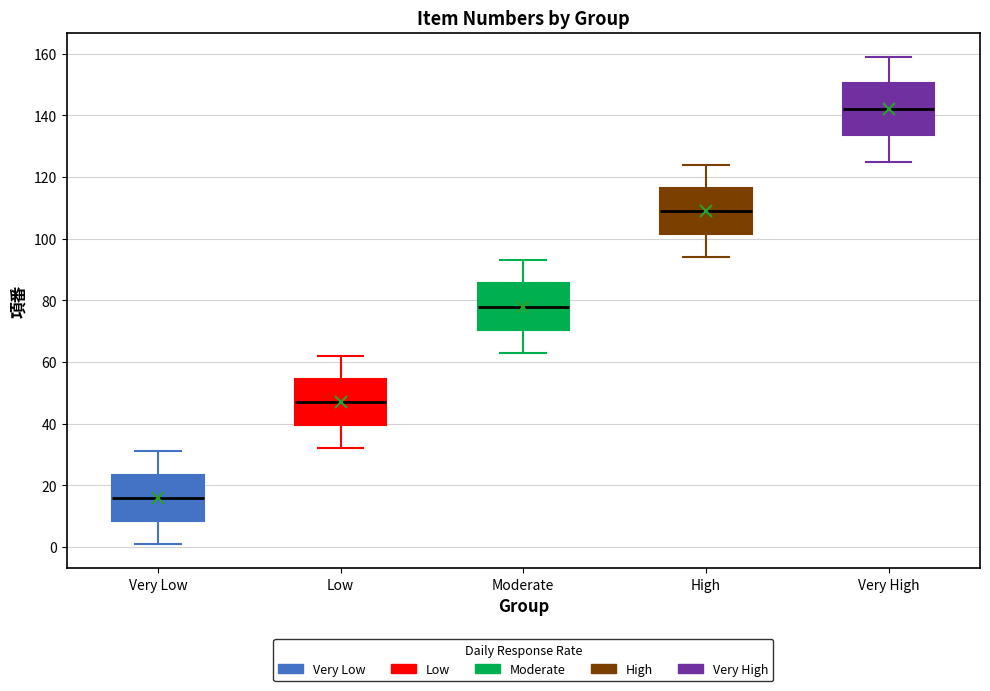

Which box's median line is the lowest?

Very Low